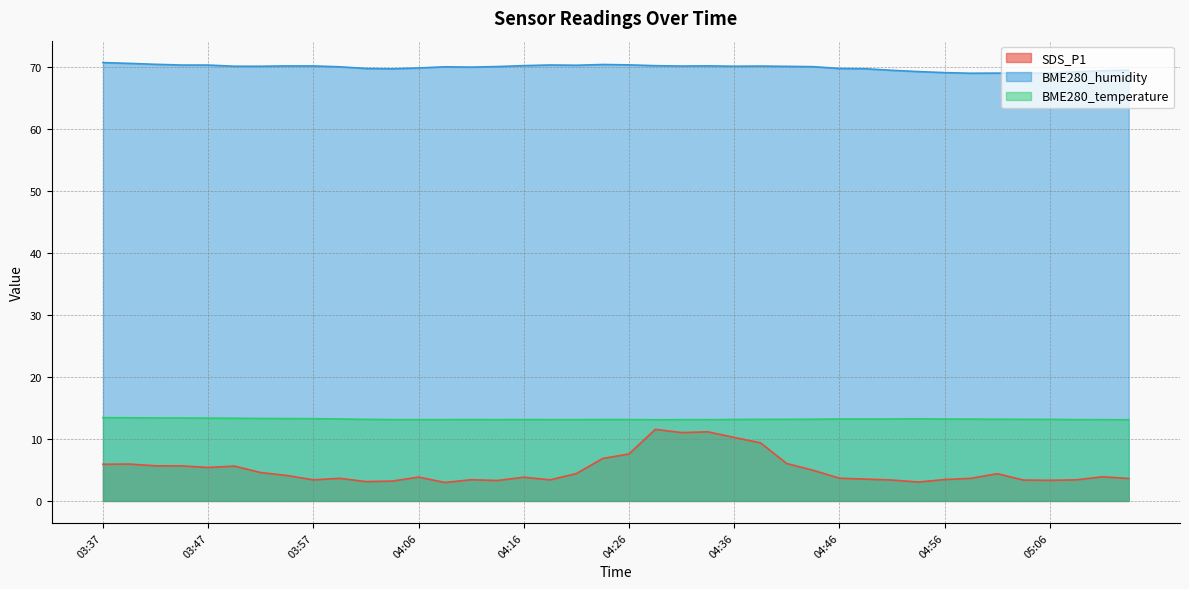

What is the sum of all SDS_P1 values?

203.0